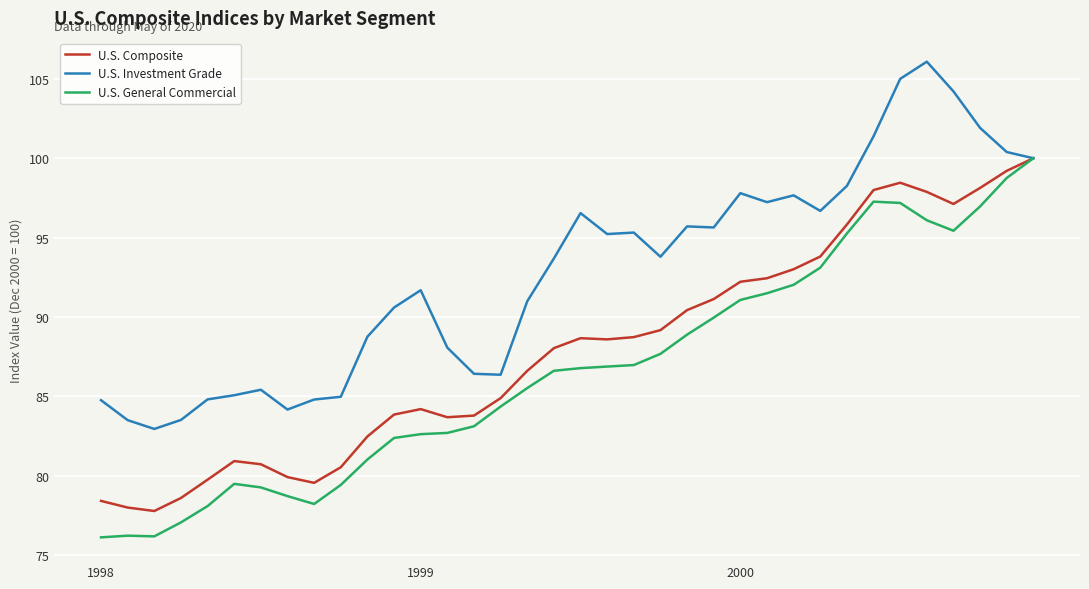

What is the minimum value shown in the chart?

76.1